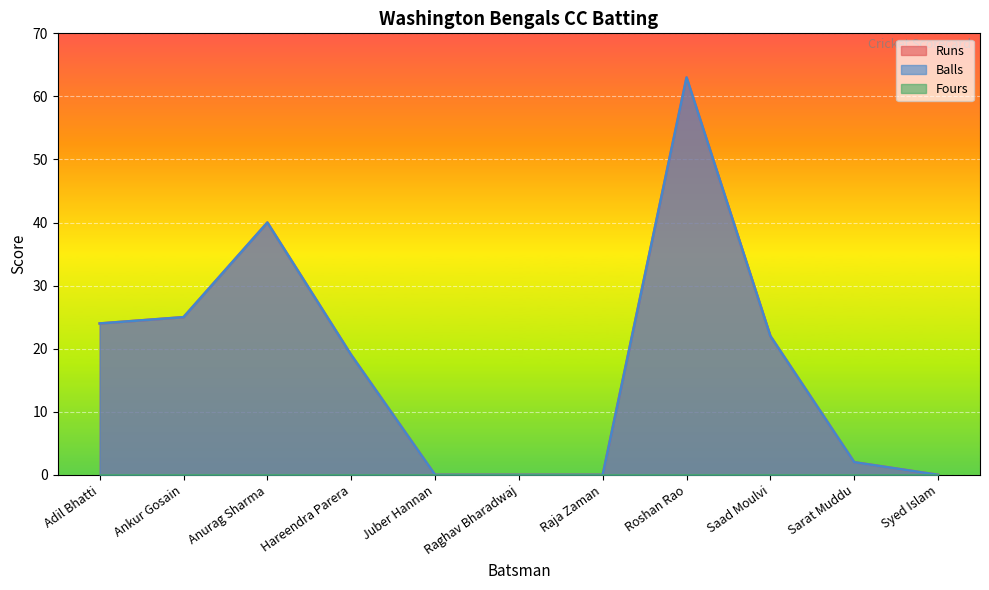

Which series has the largest total across all categories?

Runs